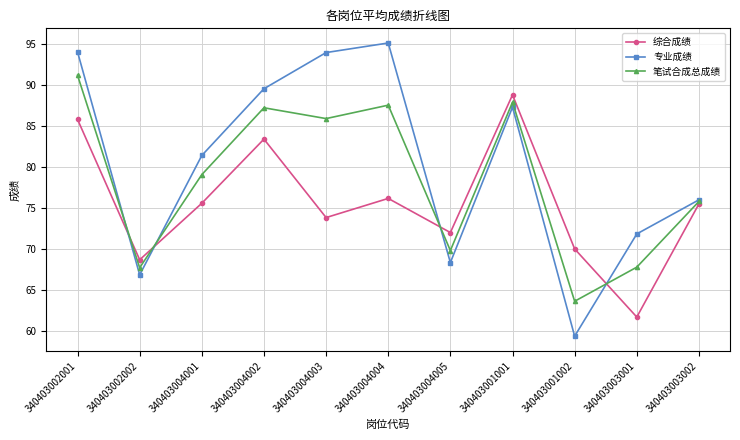

How many intersections are there between 专业成绩 and 综合成绩?

4